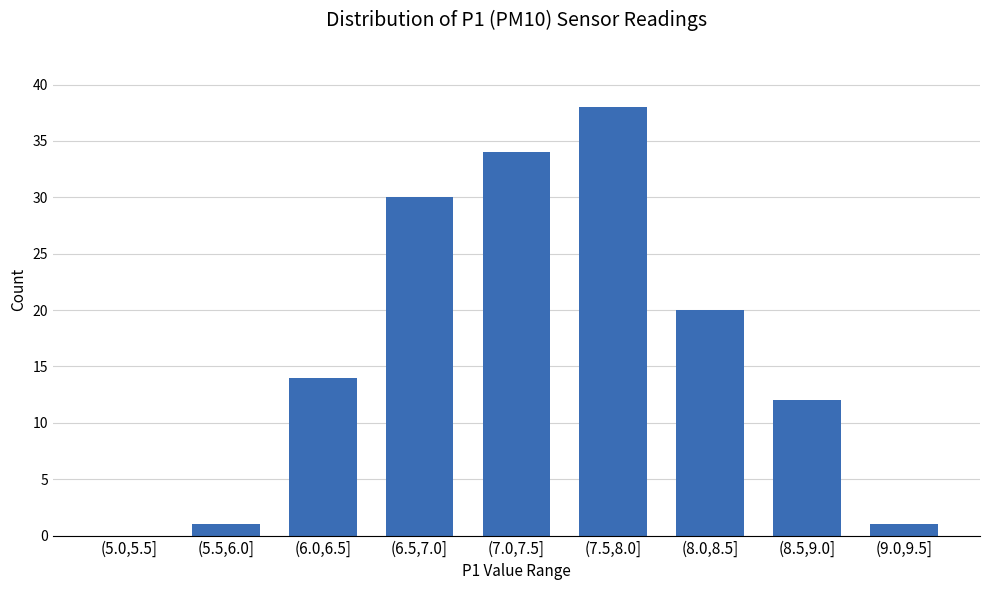

Reading left to right, what are all the values shown in this chart?

(5.0,5.5]=0	(5.5,6.0]=1	(6.0,6.5]=14	(6.5,7.0]=30	(7.0,7.5]=34	(7.5,8.0]=38	(8.0,8.5]=20	(8.5,9.0]=12	(9.0,9.5]=1